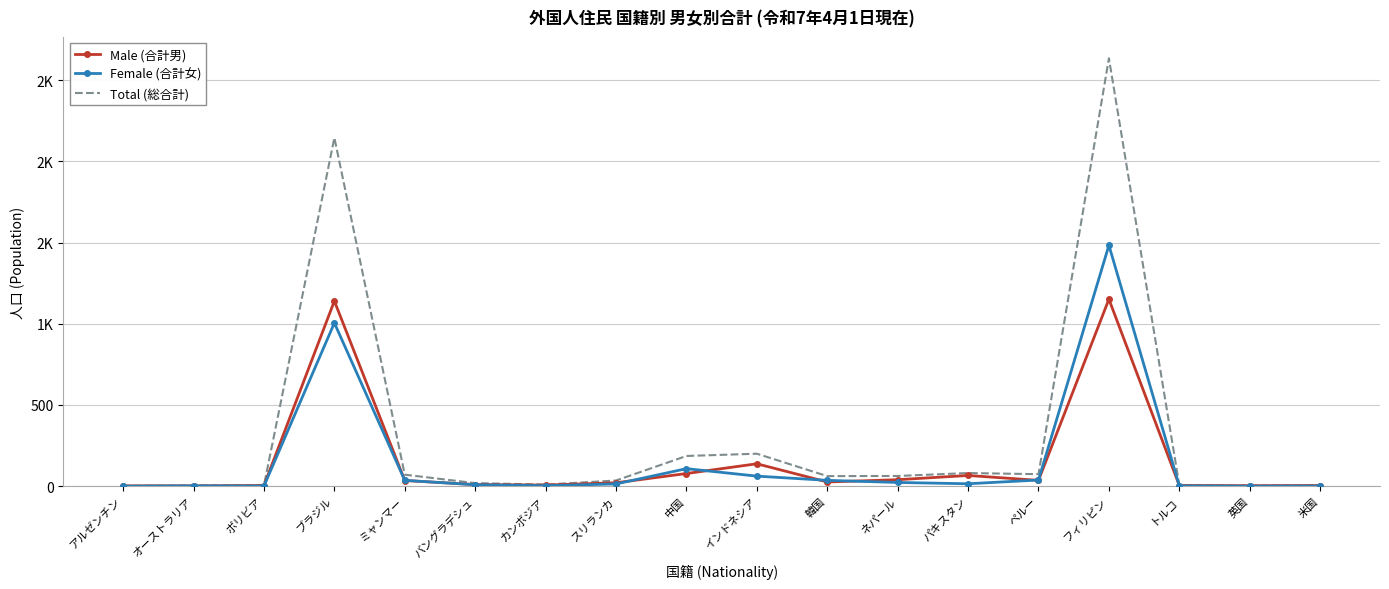

What are all the series names shown in the legend?

Male (合計男), Female (合計女), Total (総合計)